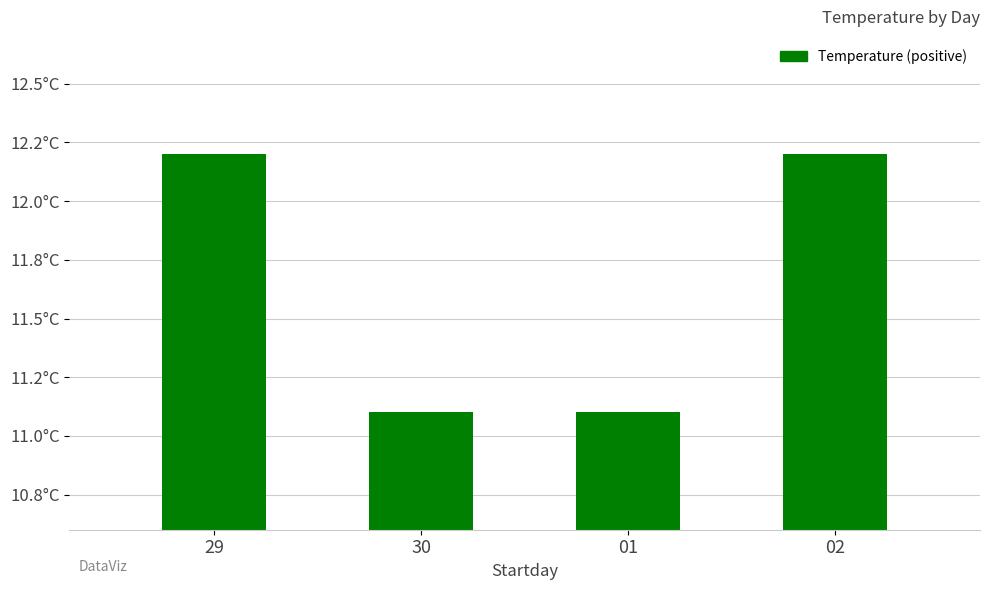

True or false: the data shows 17.1 at 02.

False